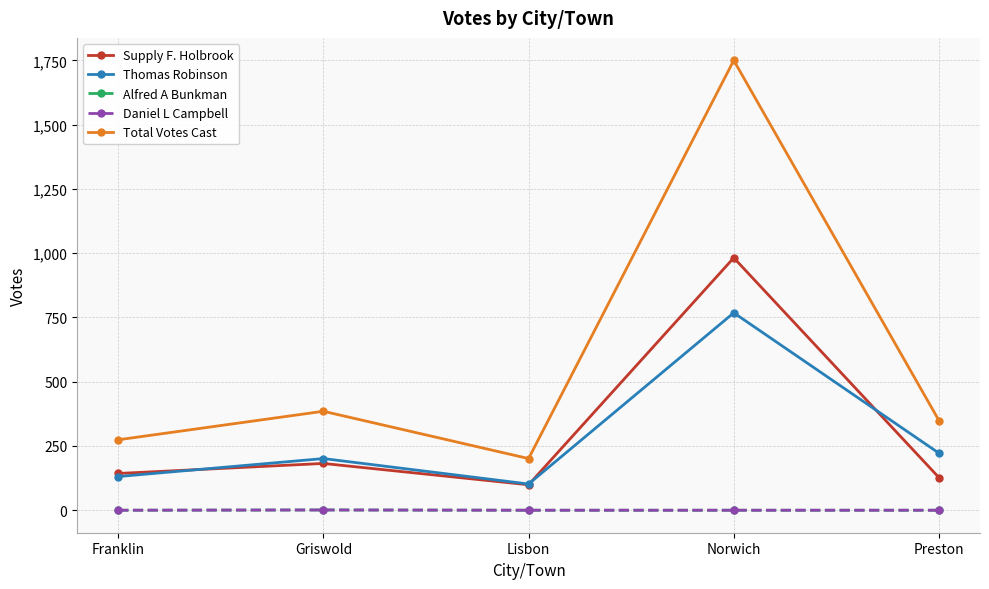

What is the sum of the Total Votes Cast values at Franklin and Griswold?

659